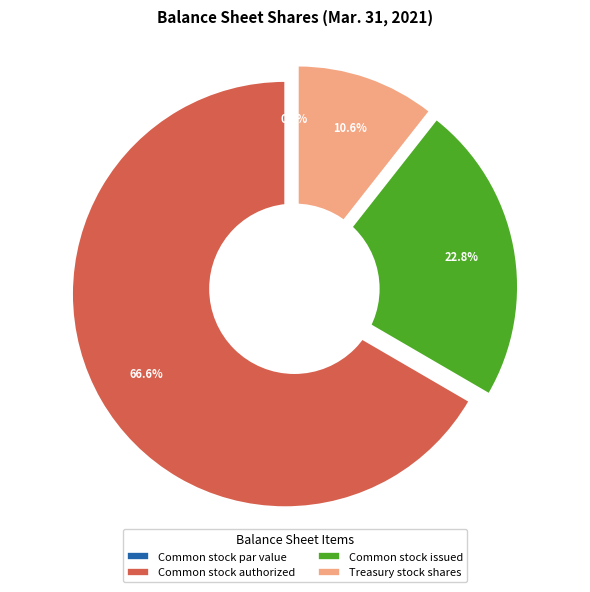

Is it true that Common stock par value is 8% of the pie?

False